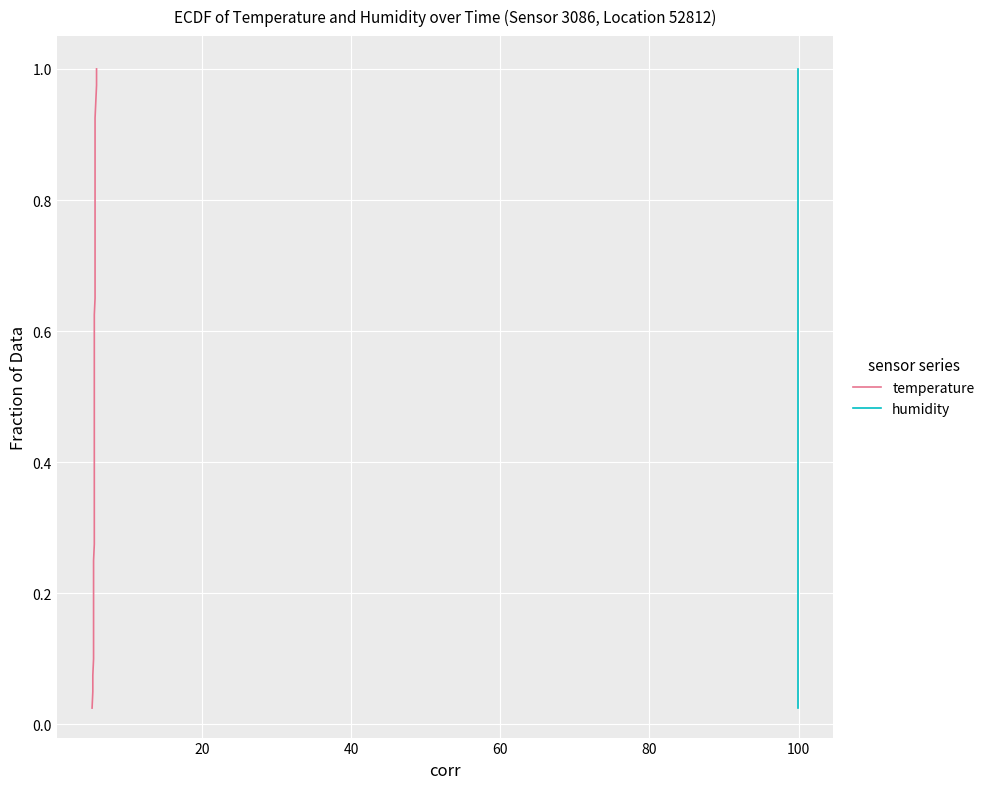

True or false: temperature and humidity intersect in this chart.

False